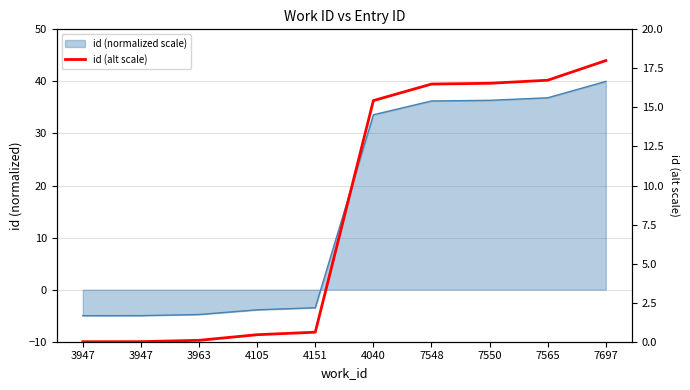

What is the value of the 7th point from the left?

16.5